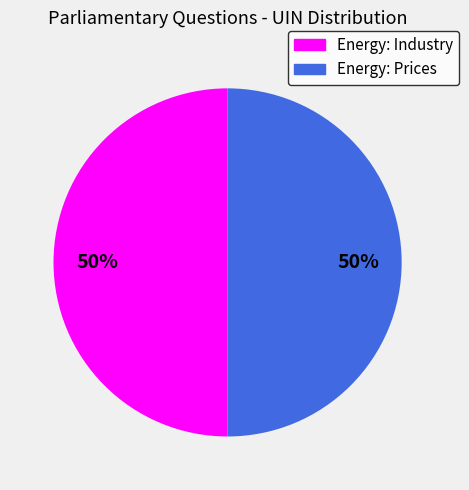

What percentage is the Energy: Industry slice, to the nearest percent?

50%